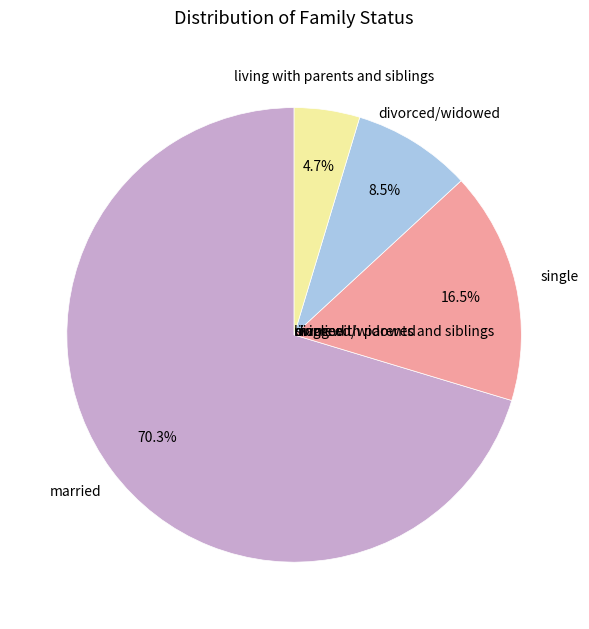

Does any single category account for the majority?

Yes